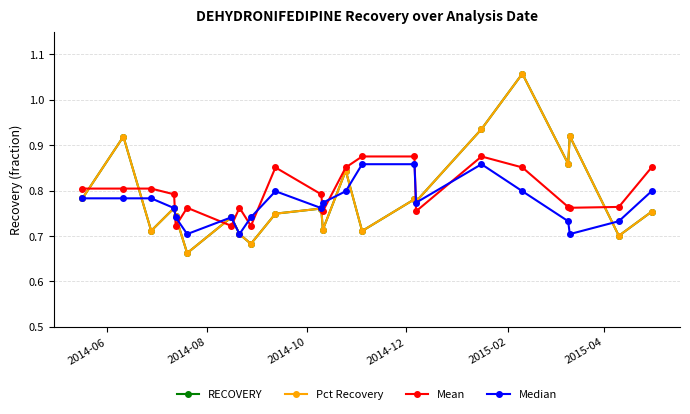

Which series has the largest range (max minus min)?

RECOVERY